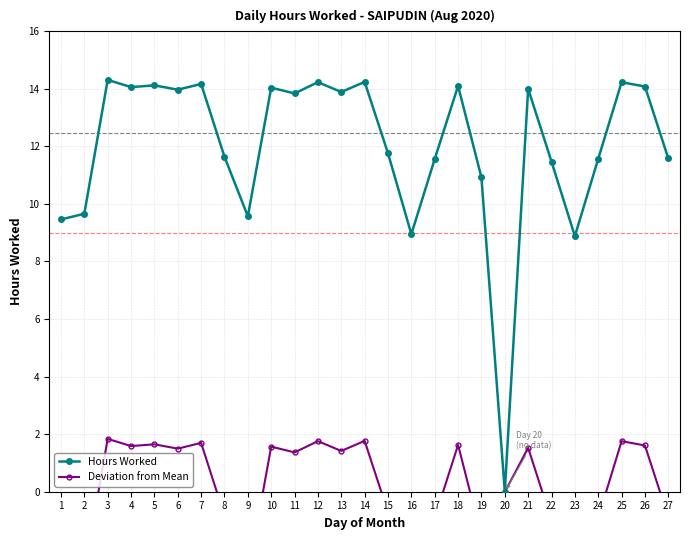

Where is the first local minimum?

4